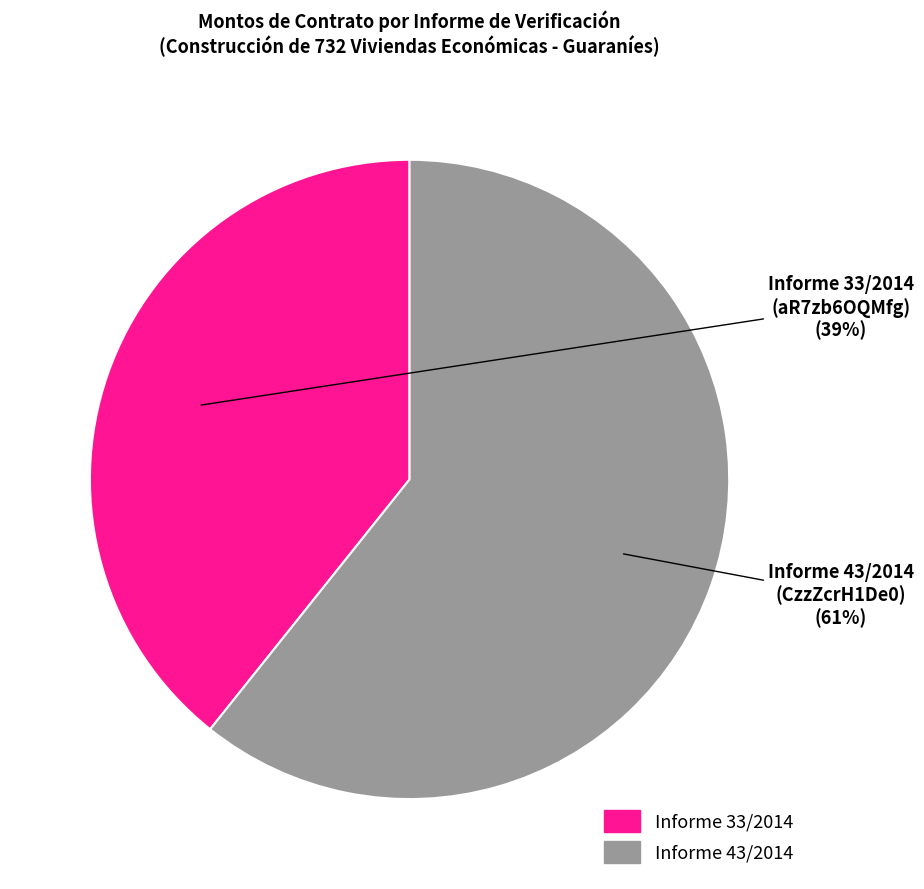

To the nearest percent, what is the average slice percentage?

50%